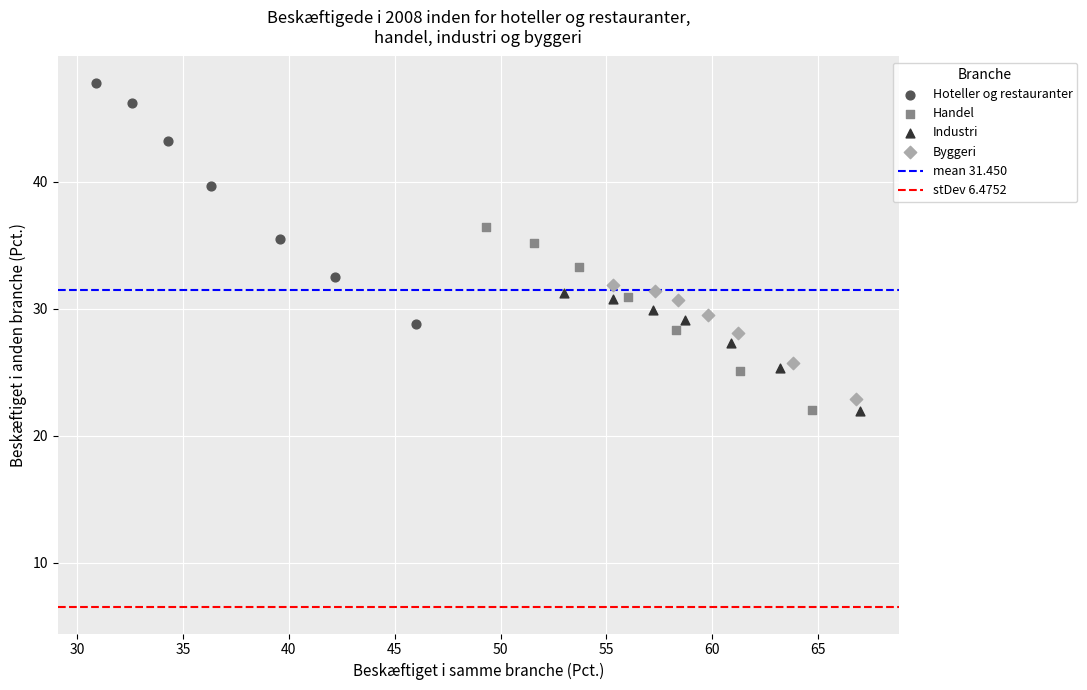

Which series has the largest Y range (max minus min)?

Hoteller og restauranter